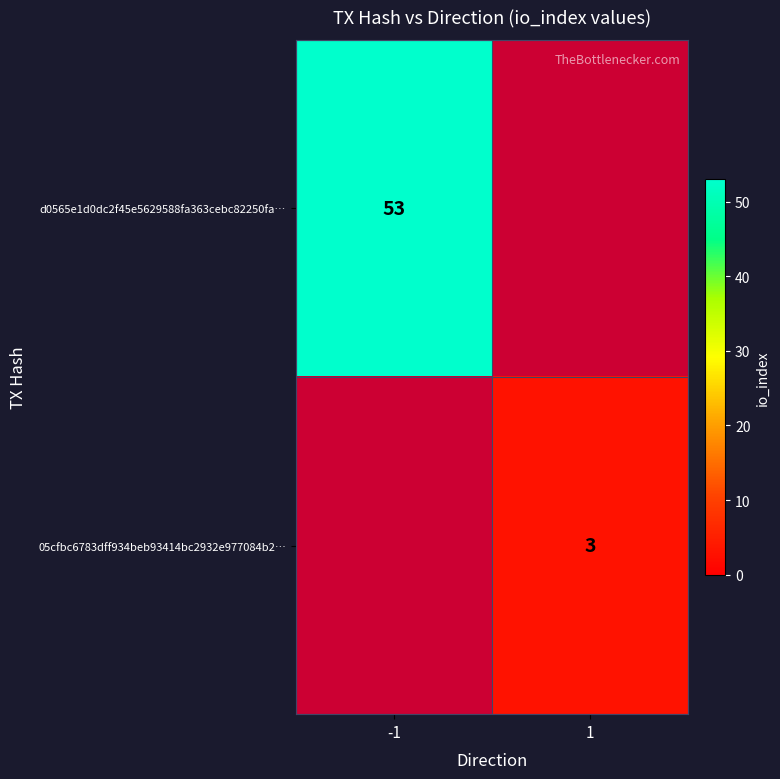

The d0565e1d0dc2f45e5629588fa363cebc82250fa… series shows 76 at -1. True or false?

False